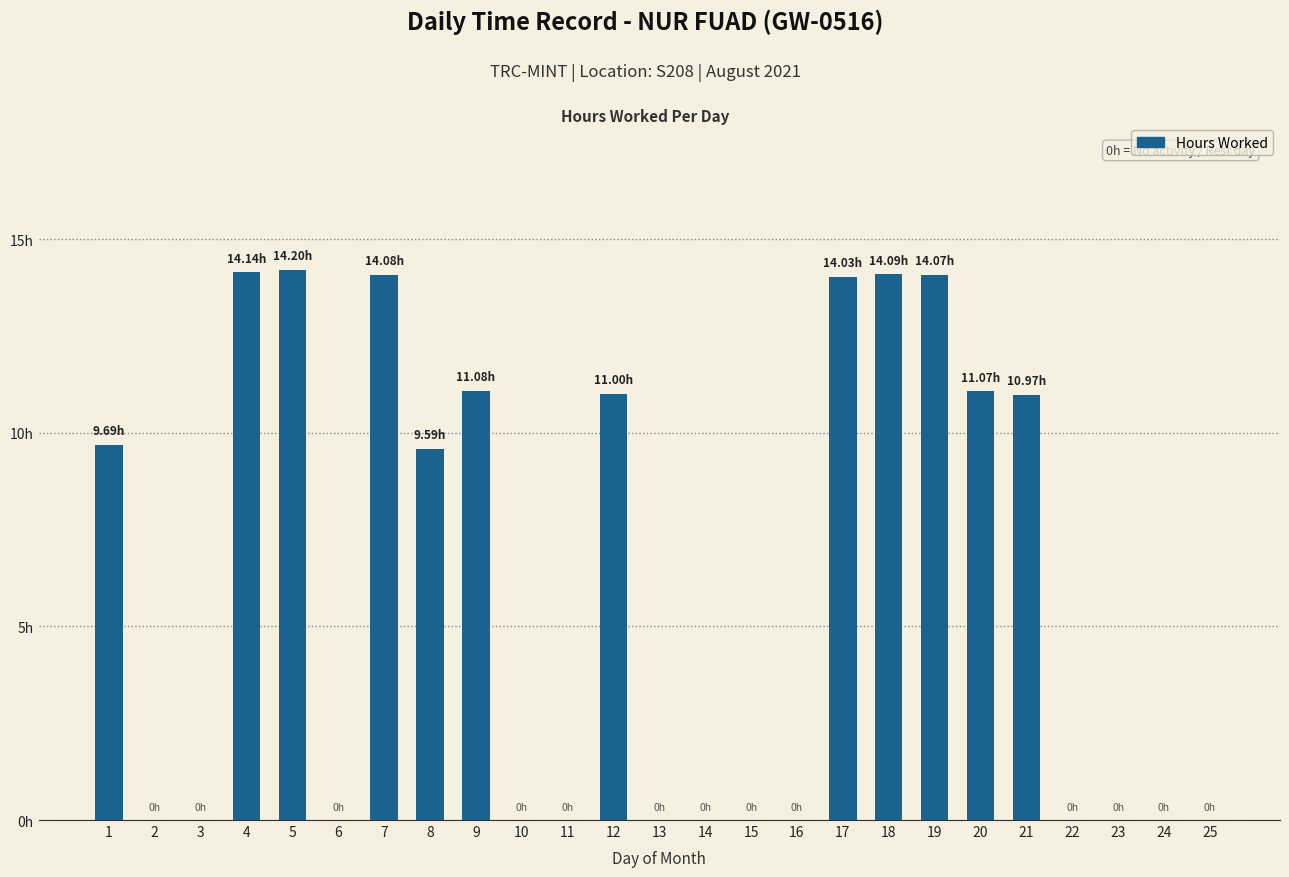

Reading left to right, what are all the values shown in this chart?

1=9.7	2=0.0	3=0.0	4=14.1	5=14.2	6=0.0	7=14.1	8=9.6	9=11.1	10=0.0	11=0.0	12=11.0	13=0.0	14=0.0	15=0.0	16=0.0	17=14.0	18=14.1	19=14.1	20=11.1	21=11.0	22=0.0	23=0.0	24=0.0	25=0.0